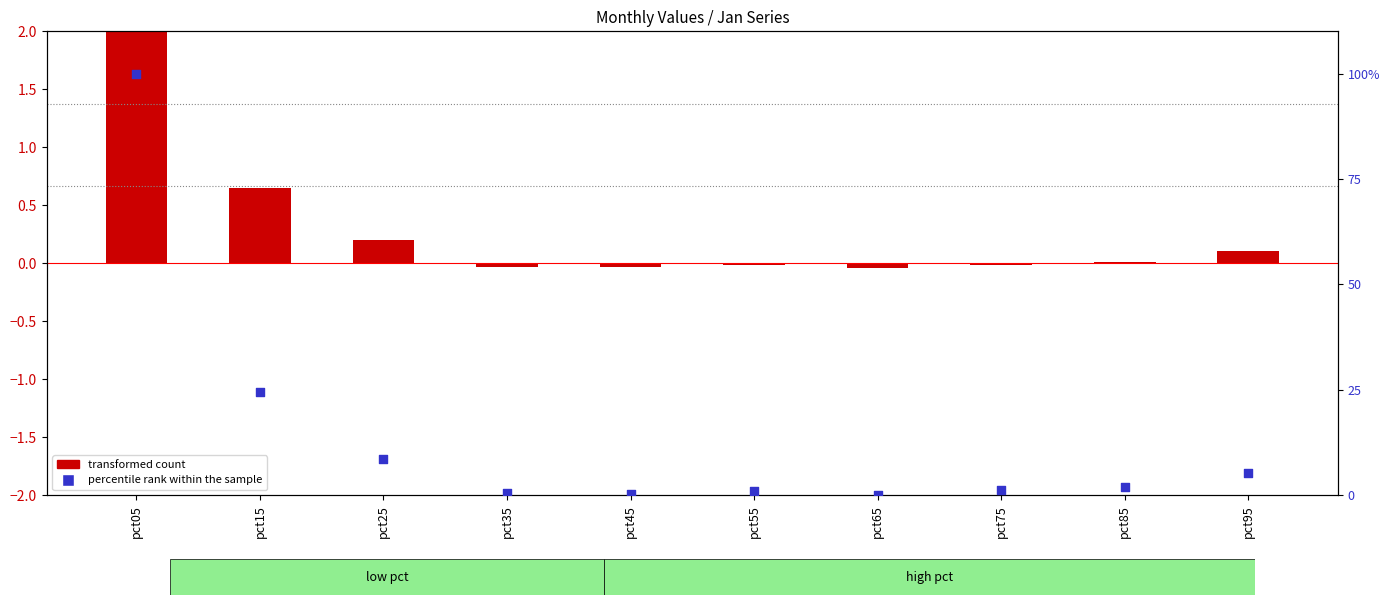

Is the value of percentile rank within the sample at pct85 greater than the value of transformed count at pct35?

Yes